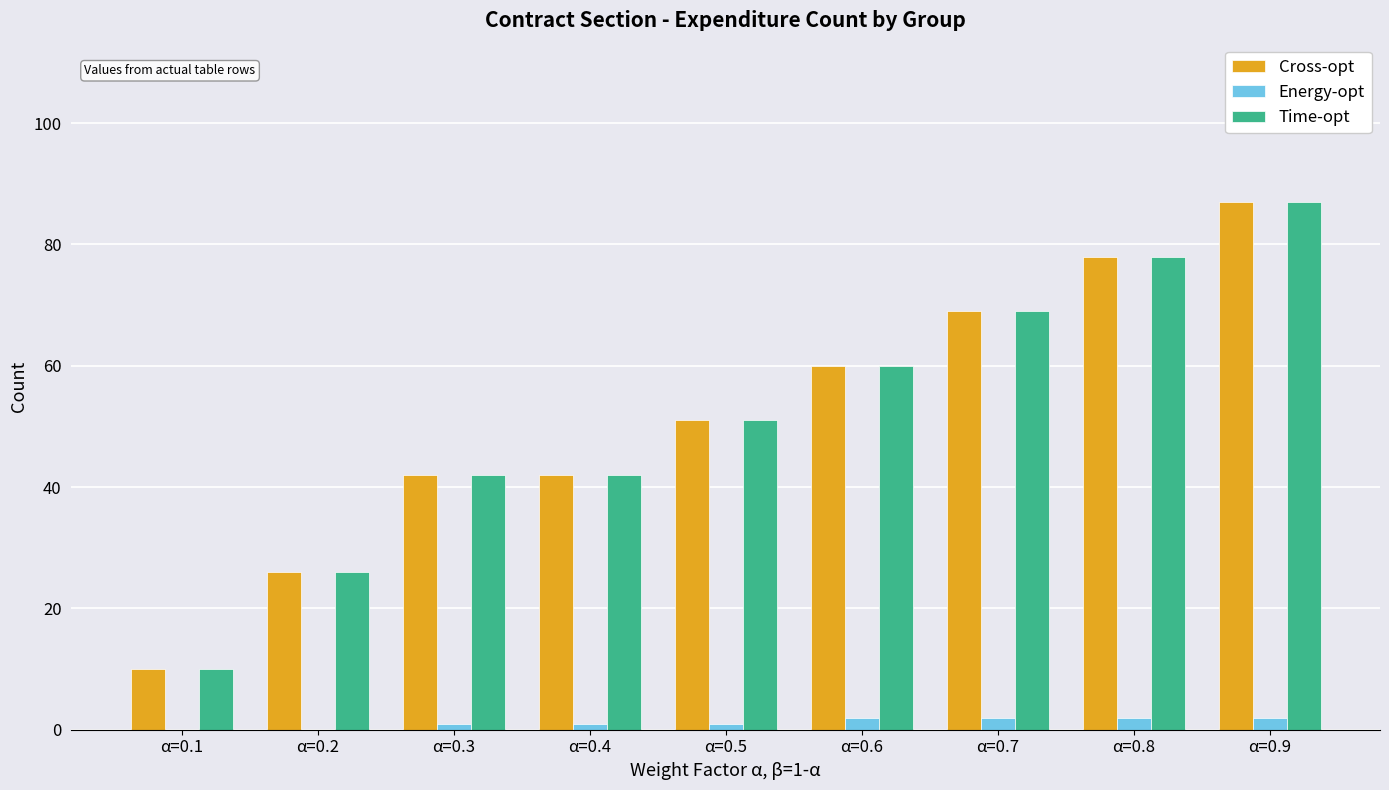

Does the chart contain stacked bars?

No